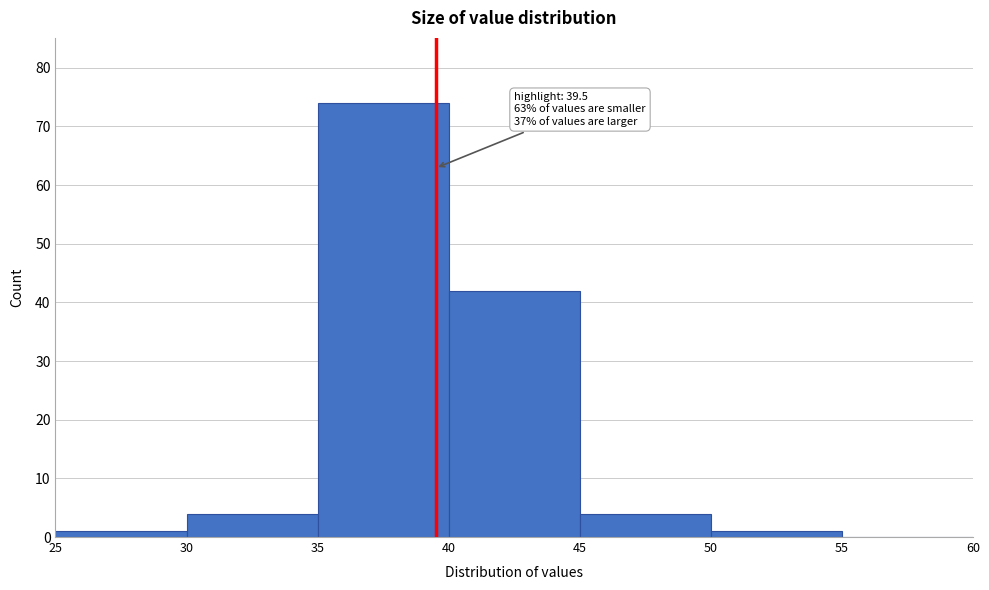

Over which range of the x-axis is the bar tallest?

35 to 40